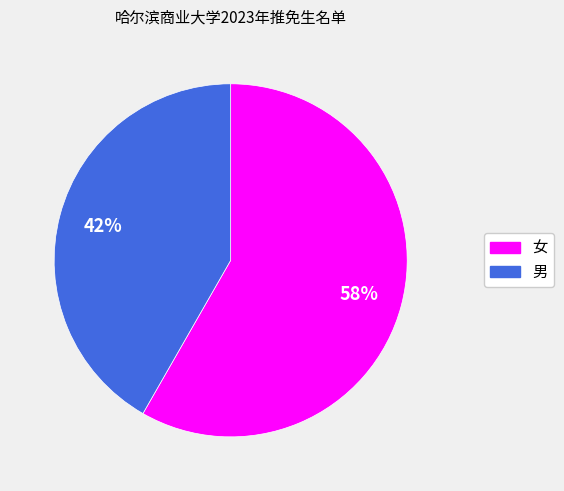

Is there any slice that represents more than half of the pie?

Yes